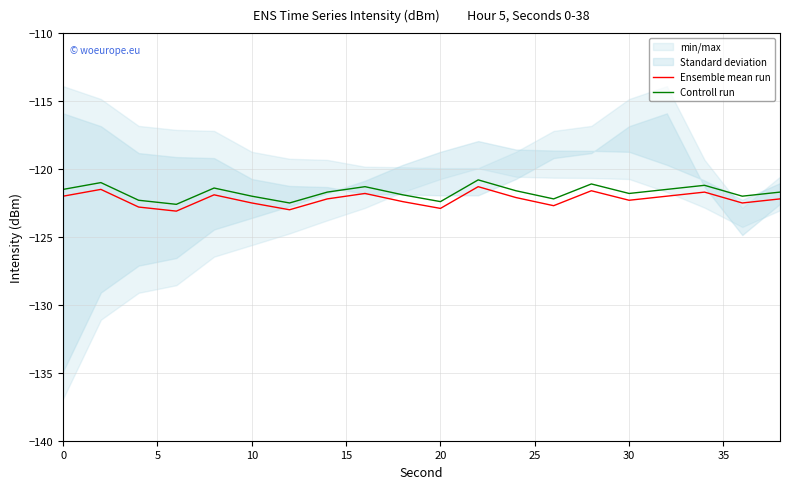

True or false: Controll run has a value of -181.0 at 0.

False